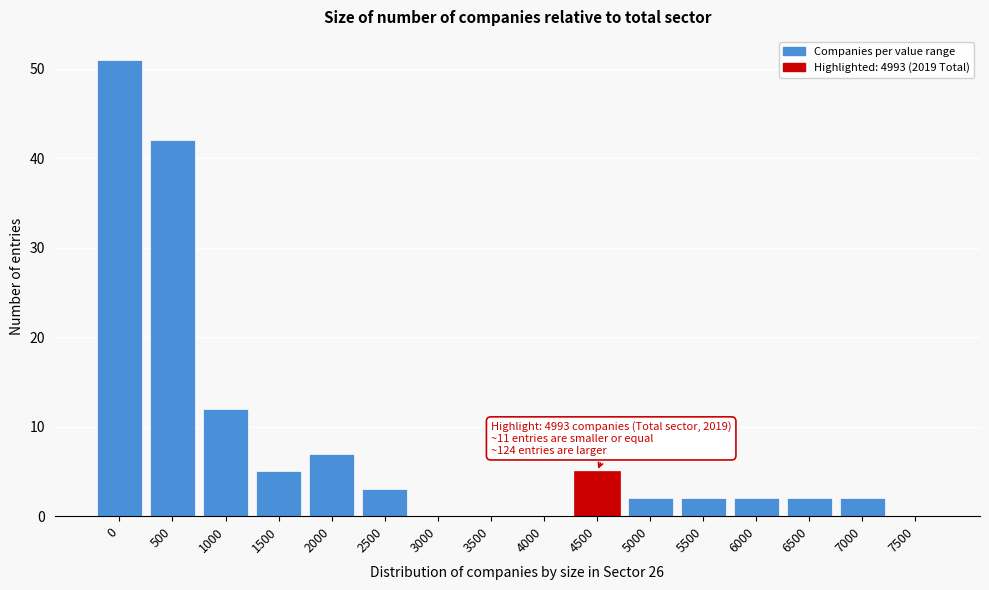

Reading left to right, what are all the values shown in this chart?

0=51	500=42	1000=12	1500=5	2000=7	2500=3	3000=0	3500=0	4000=0	4500=5	5000=2	5500=2	6000=2	6500=2	7000=2	7500=0